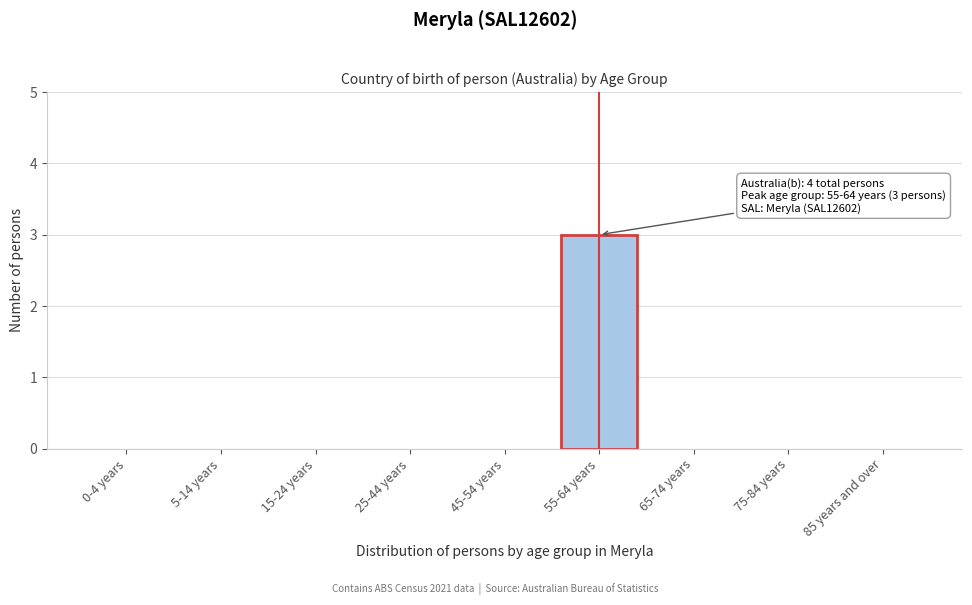

Reading right to left, transcribe all the data shown in this chart.

85 years and over=0	75-84 years=0	65-74 years=0	55-64 years=3	45-54 years=0	25-44 years=0	15-24 years=0	5-14 years=0	0-4 years=0